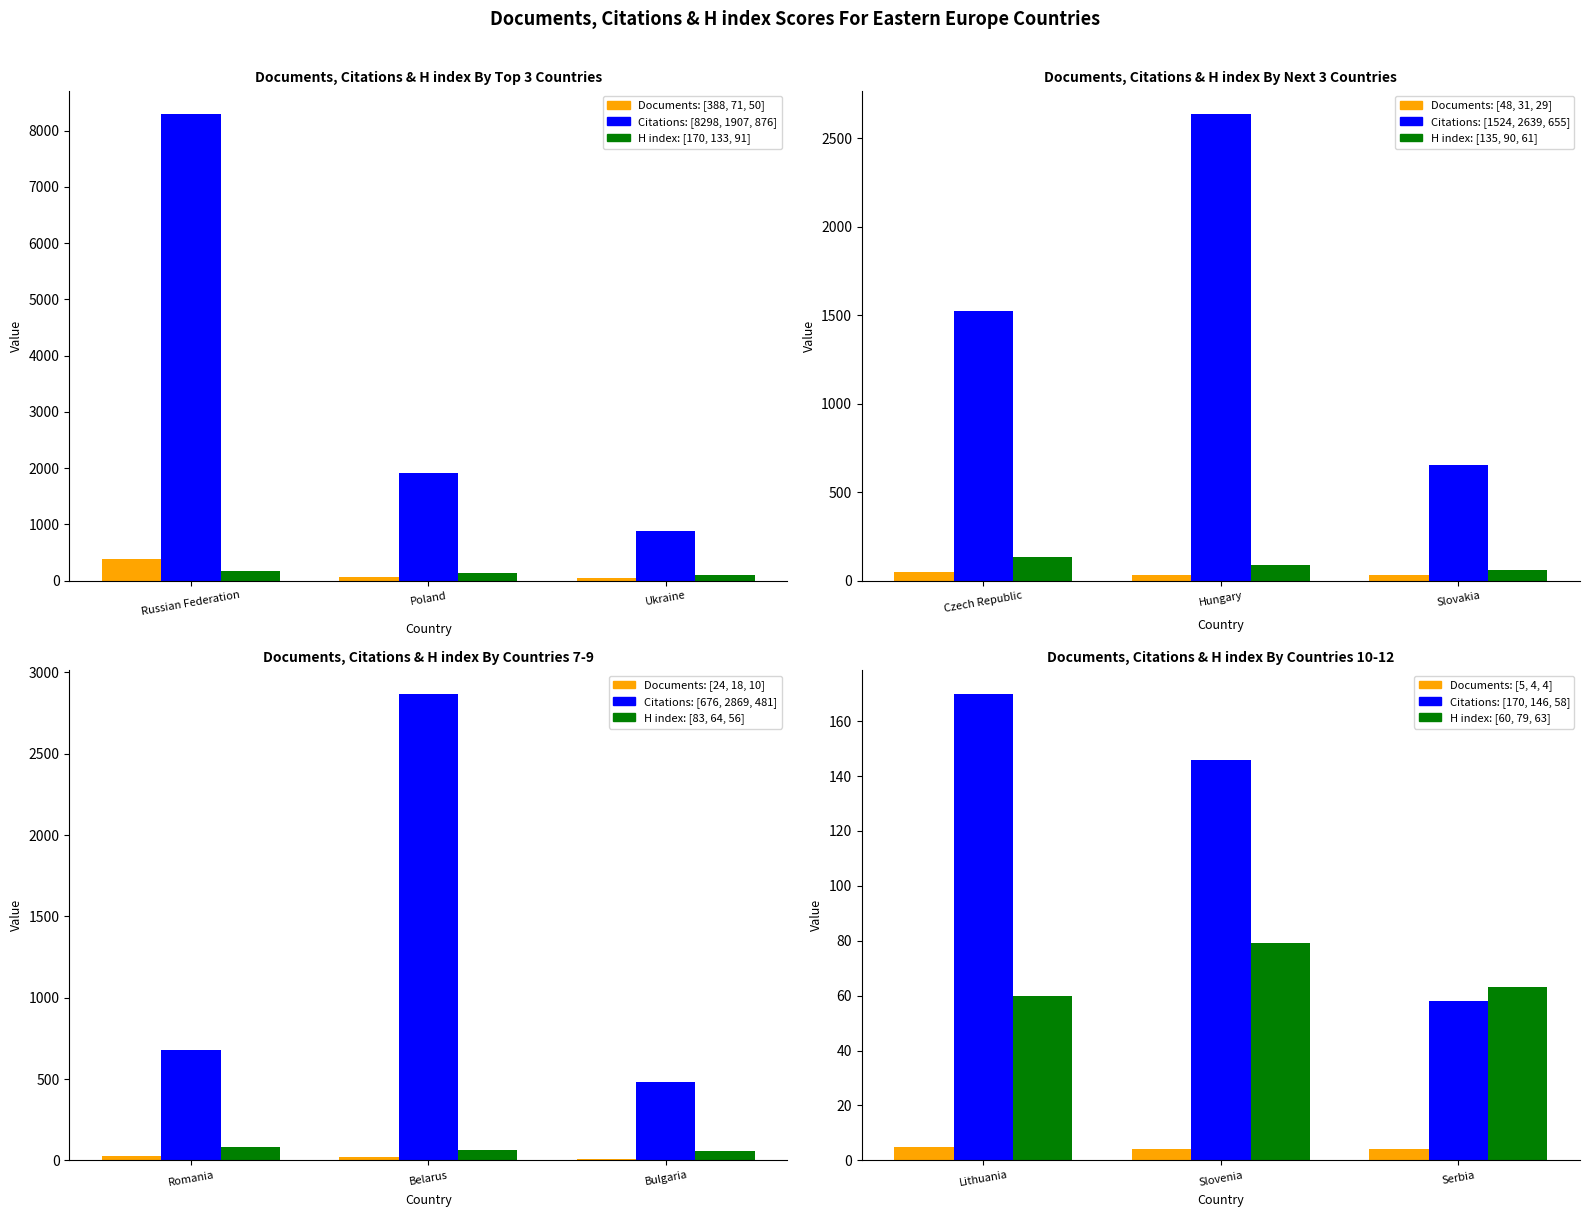

At which category is the sum across all series the highest?

Russian Federation